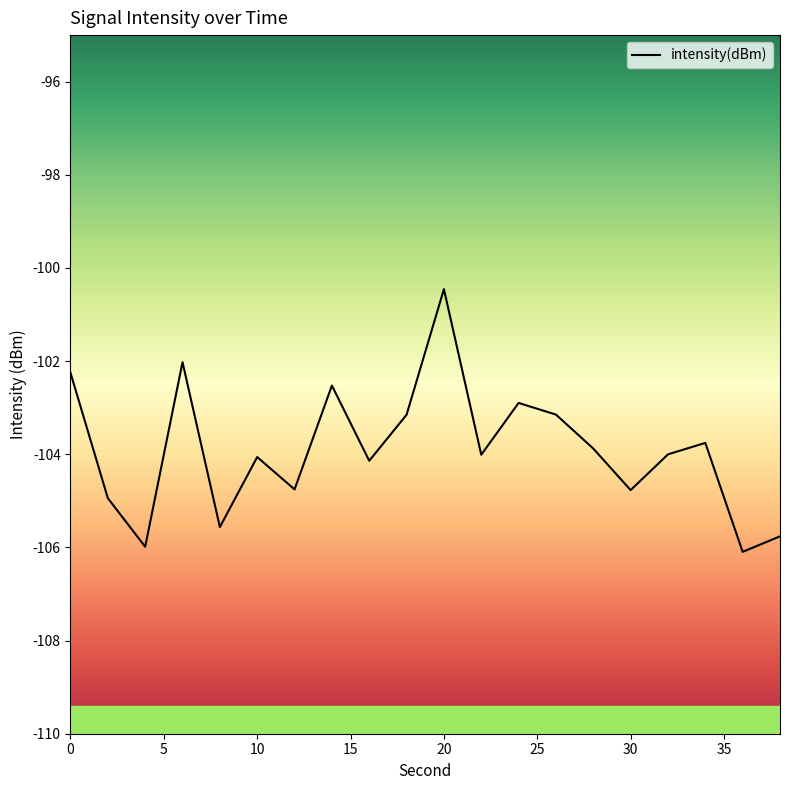

What is the average value?

-103.9